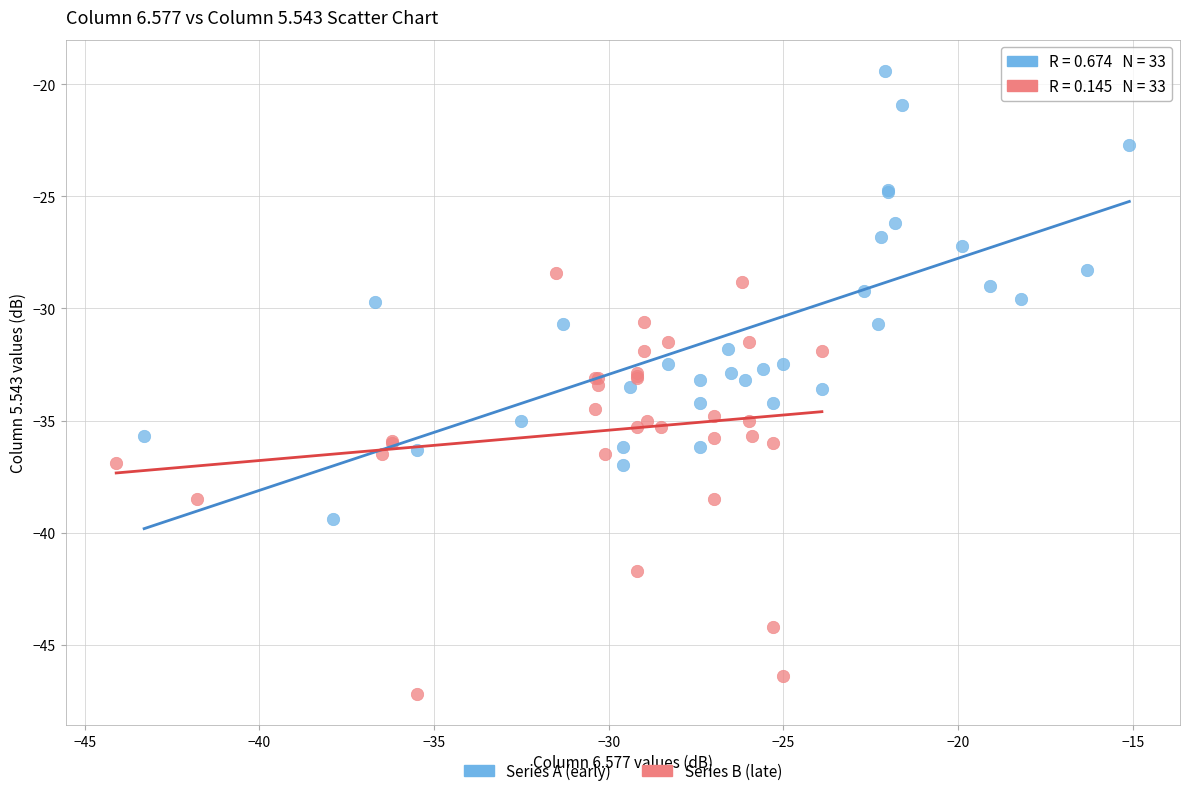

Which series contains the lowest Y value?

Series B (late)